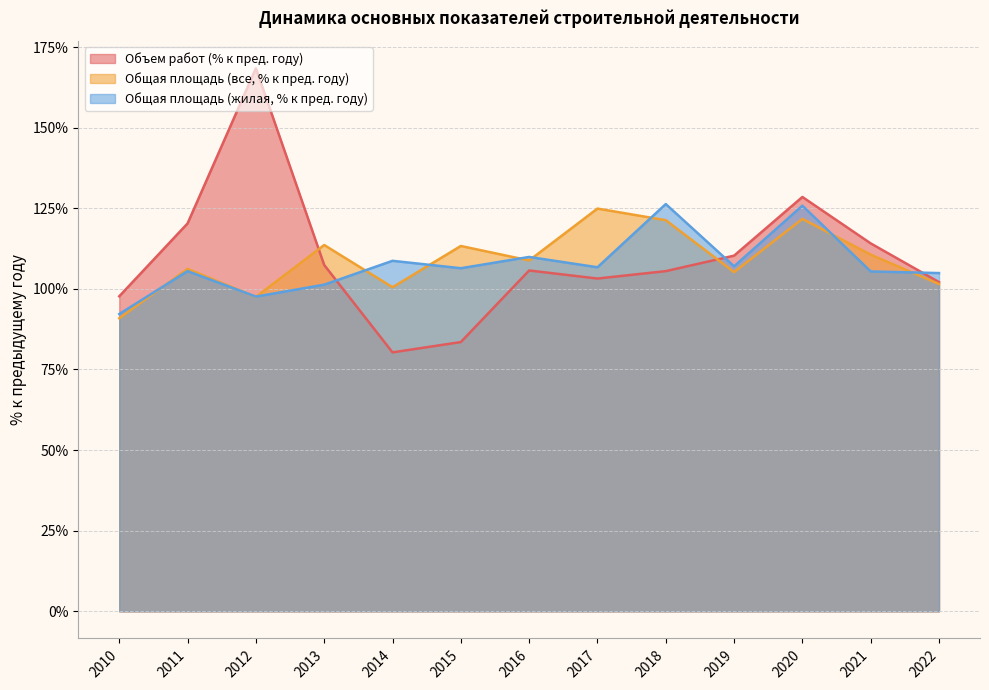

Count the number of data series in this chart.

3